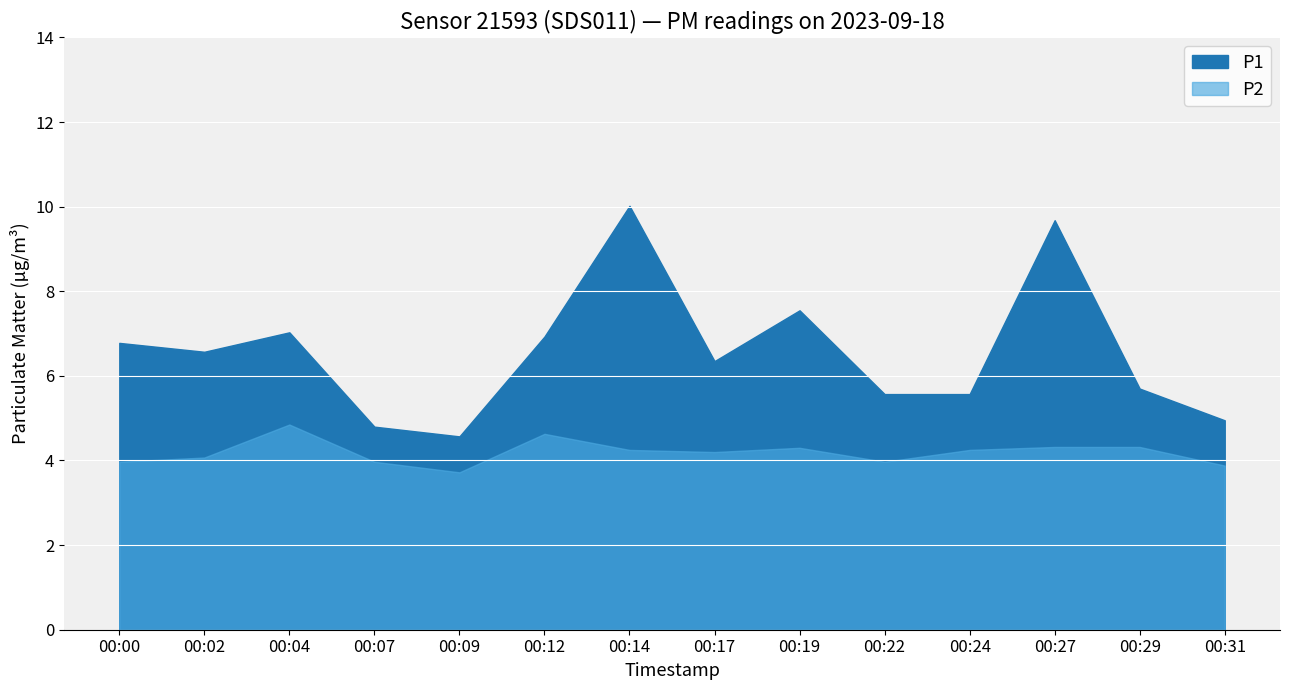

Which series has the largest range (max minus min)?

P1